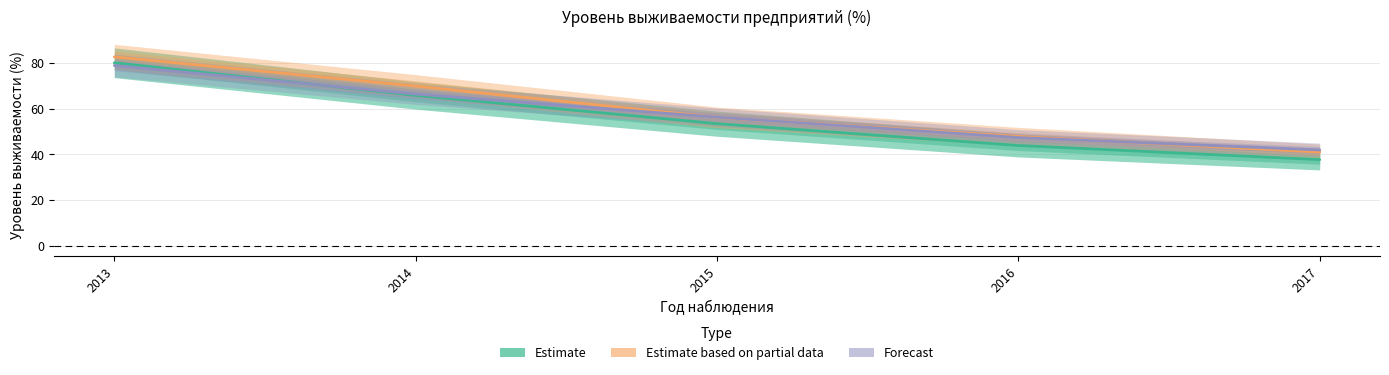

At how many categories does at least one series exceed 53?

3